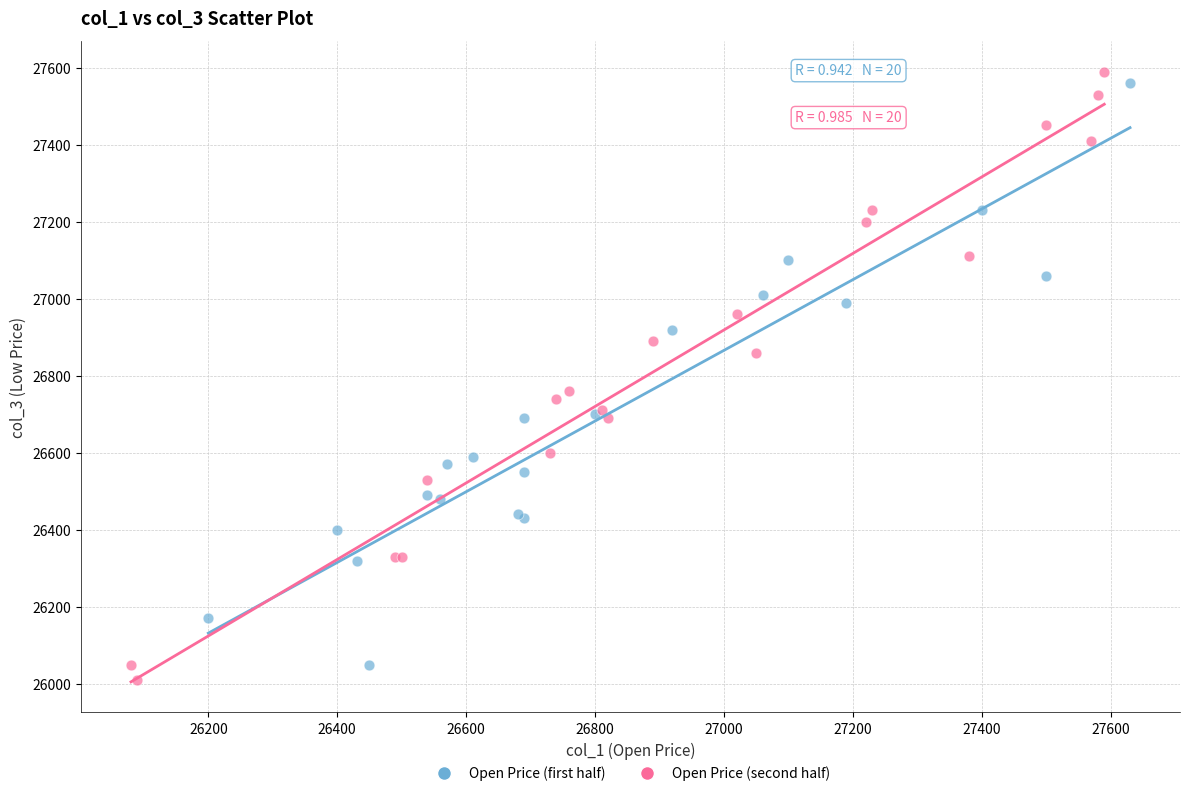

What are all the series names shown in the legend?

Open Price (first half), Open Price (second half)